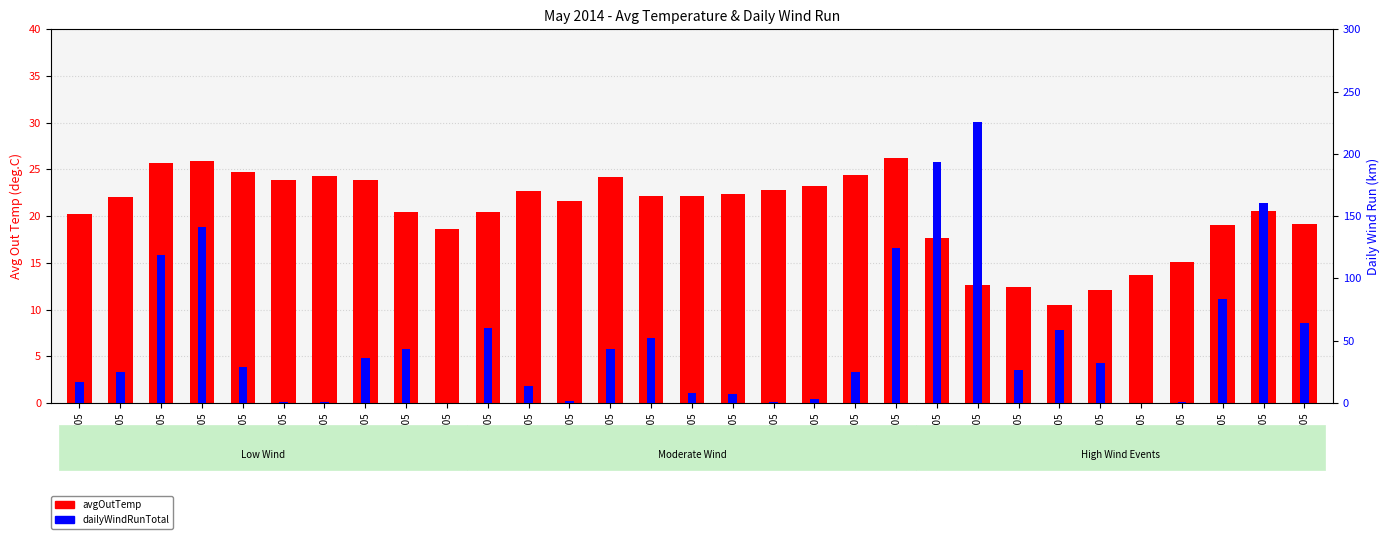

What is the sum of all avgOutTemp values?

634.9